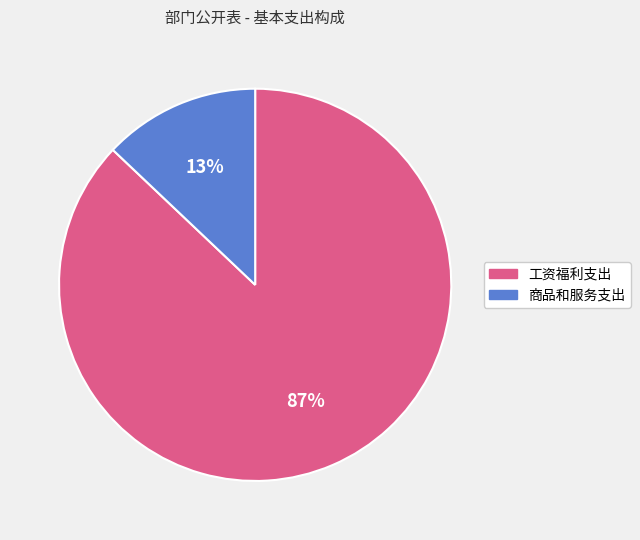

Which slice is the largest?

工资福利支出